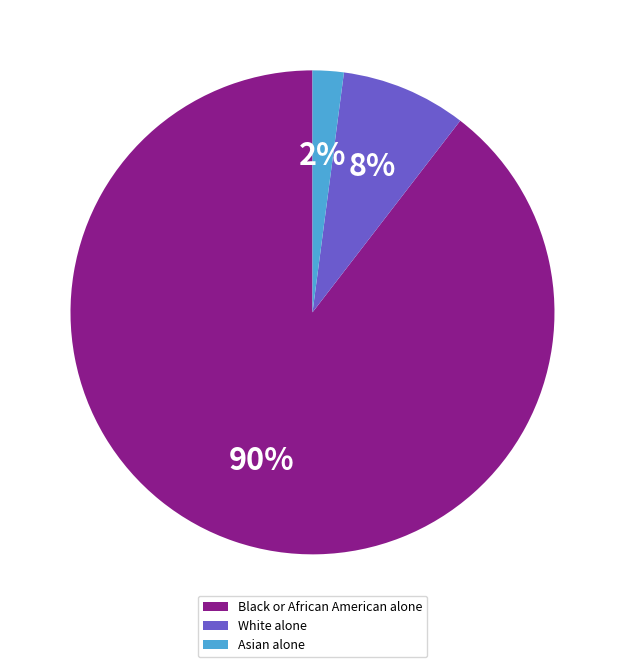

Which category has the smallest portion of the pie?

Asian alone